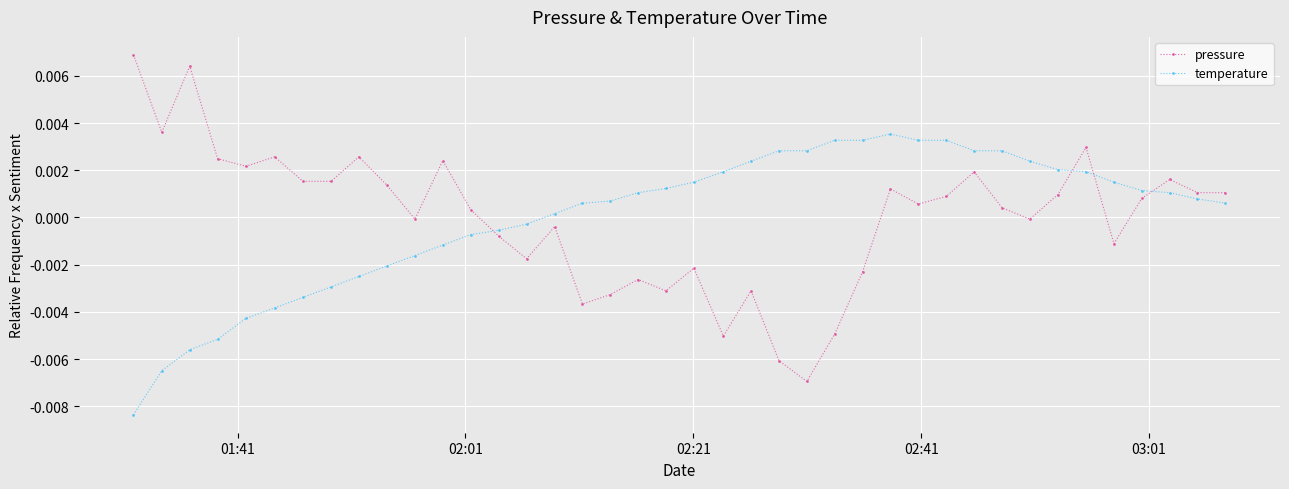

What are all the series names shown in the legend?

pressure, temperature